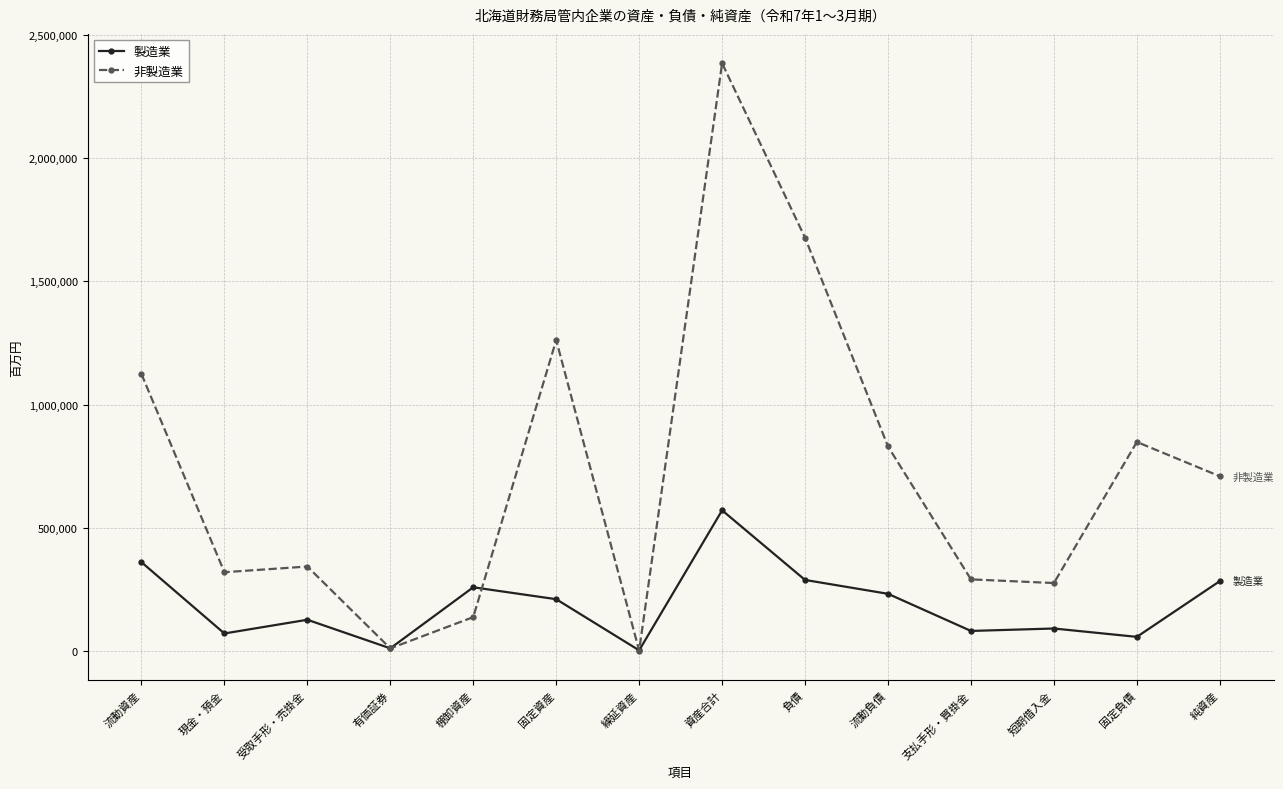

The value of 製造業 at 資産合計 is 570337. True or false?

True